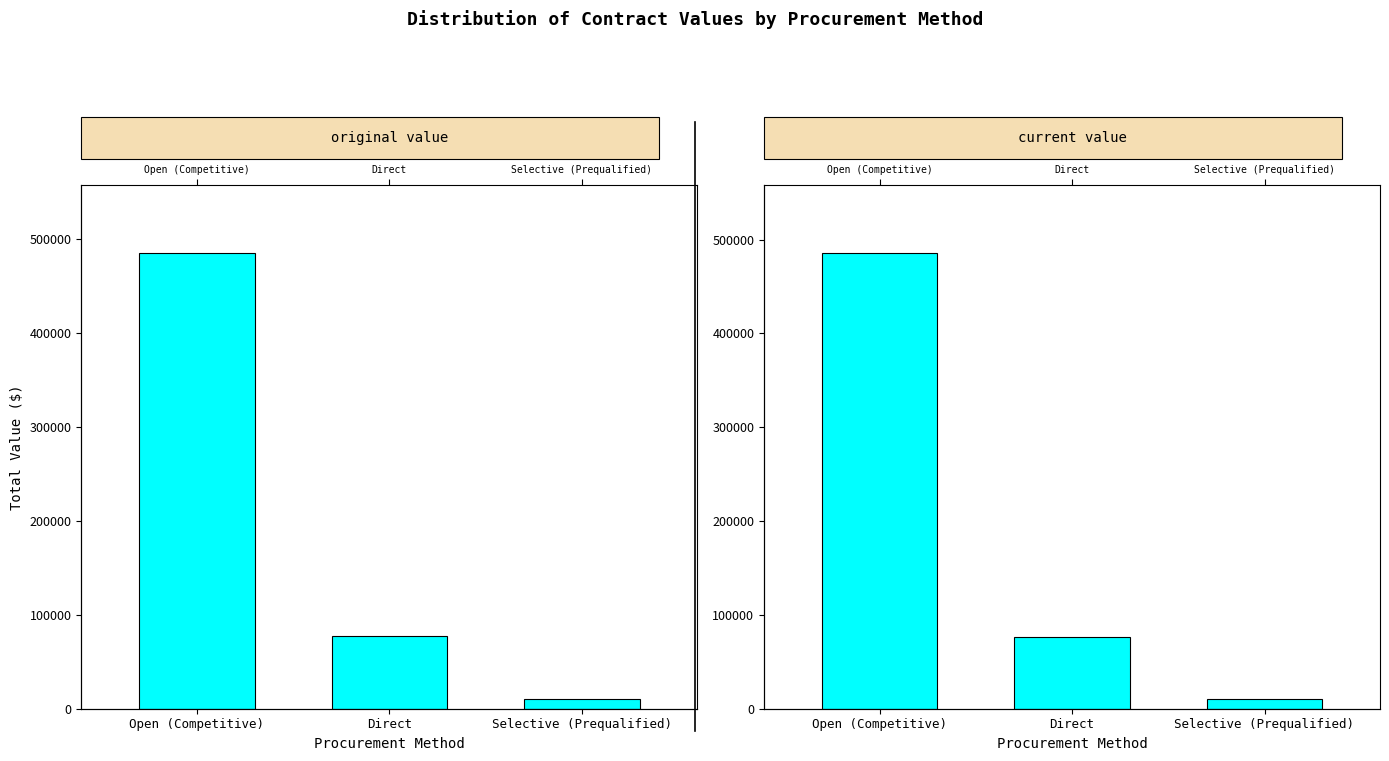

At which category does the chart reach its peak across all series?

Open (Competitive)